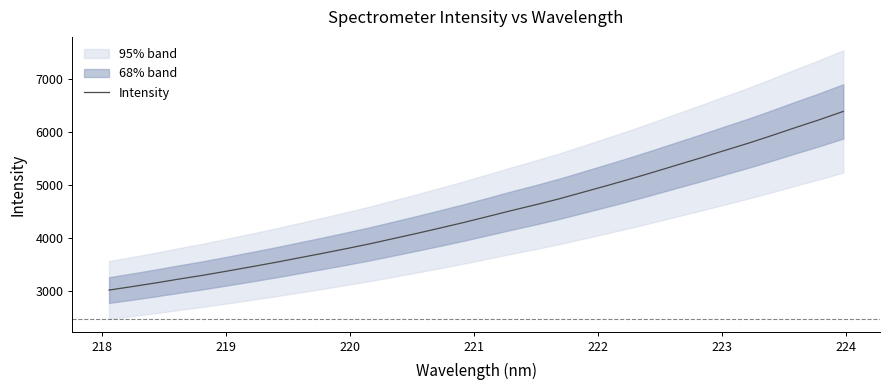

How many lines are shown in the chart?

1